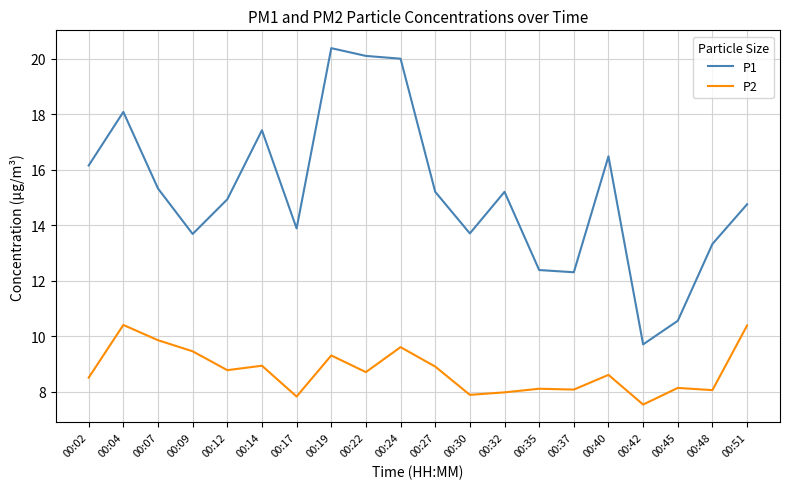

True or false: P1 and P2 cross at least once.

False